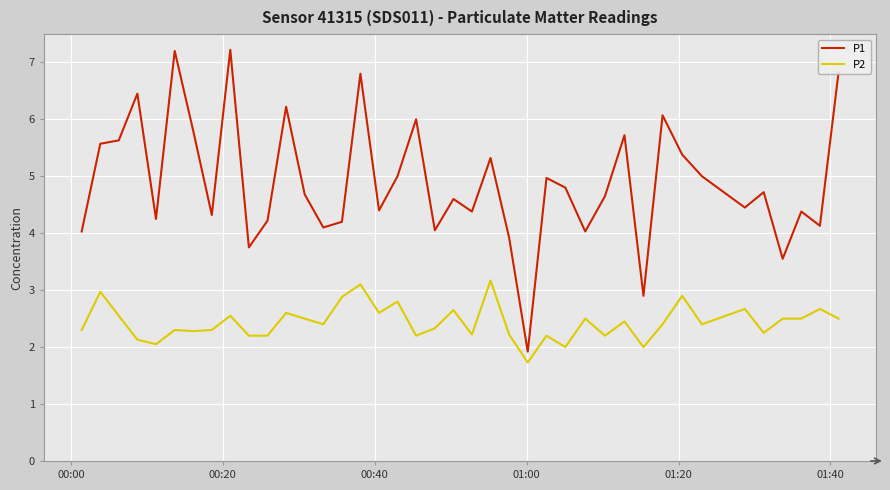

List the series in order of their overall mean, highest first.

P1, P2